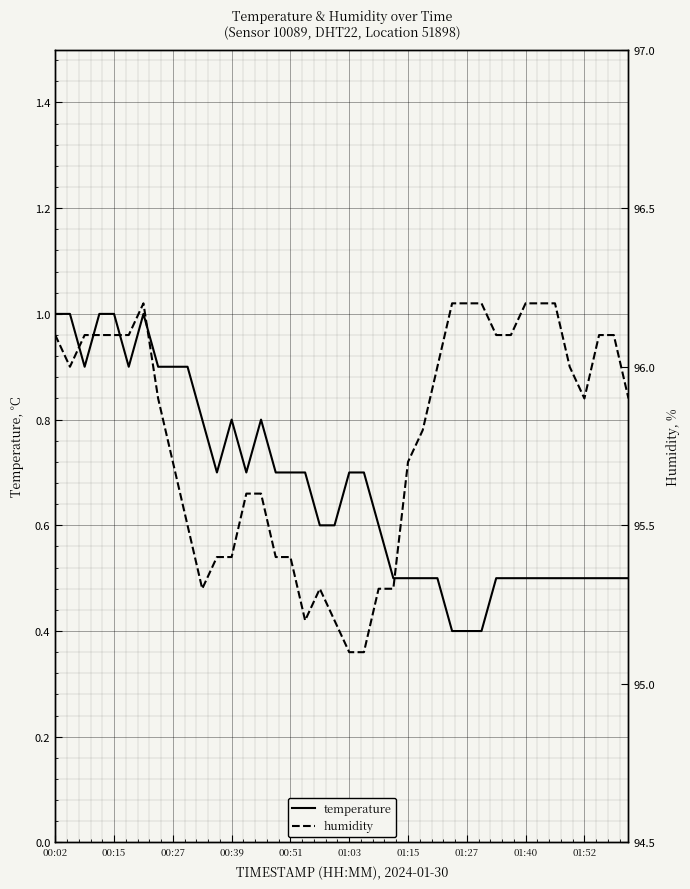

At 00:02, list the series in order from smallest to largest.

temperature, humidity